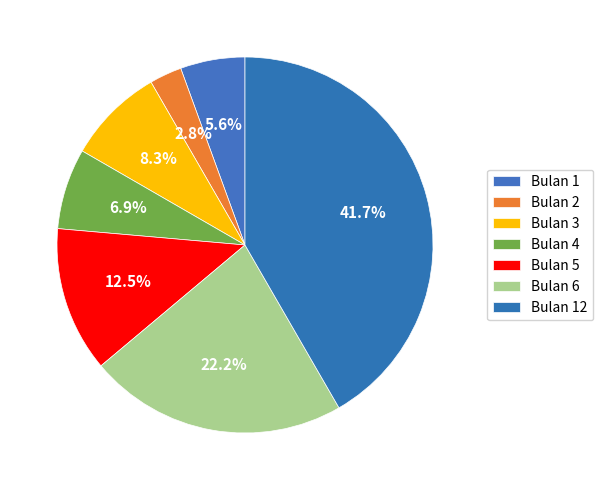

To the nearest percent, what is the difference between the Bulan 5 and Bulan 3 slice percentages?

4%